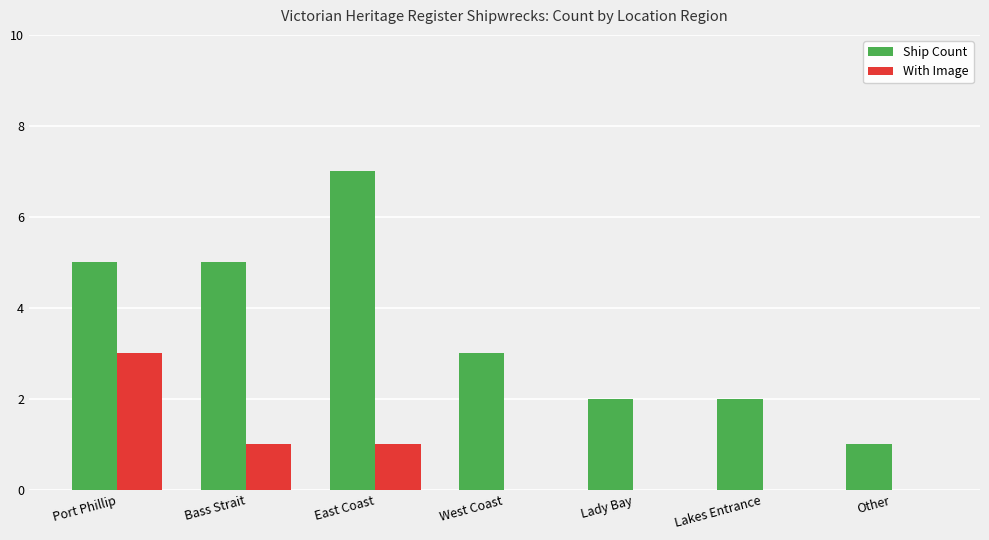

Is the value of Ship Count at West Coast greater than the value of With Image at Lakes Entrance?

Yes